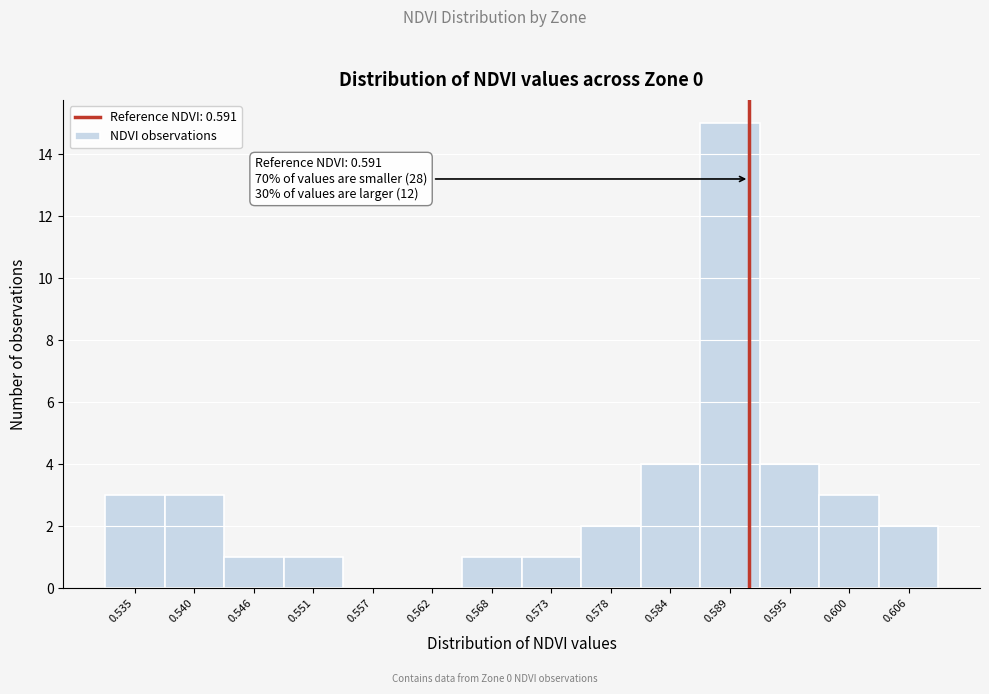

Over which range of the x-axis is the bar tallest?

0.587 to 0.592